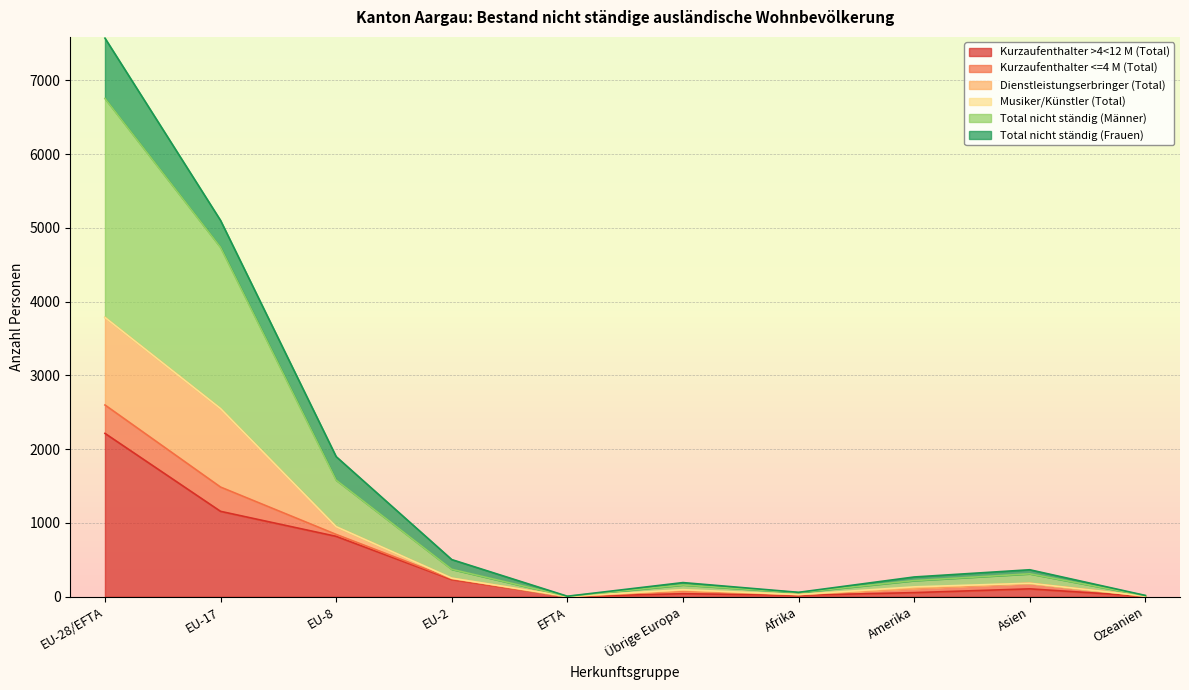

Which category has the highest value in the Kurzaufenthalter >4<12 M (Total) series?

EU-28/EFTA